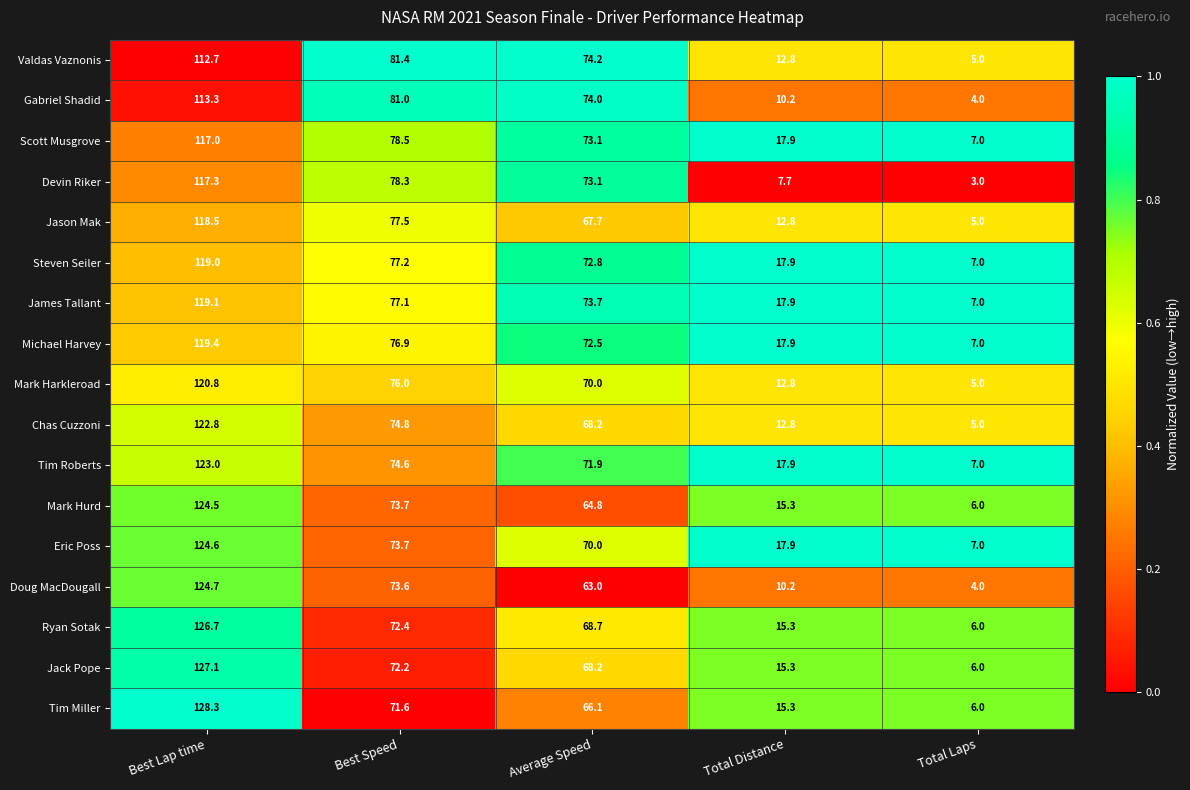

What is the difference between the highest and lowest values at Average Speed?

11.2